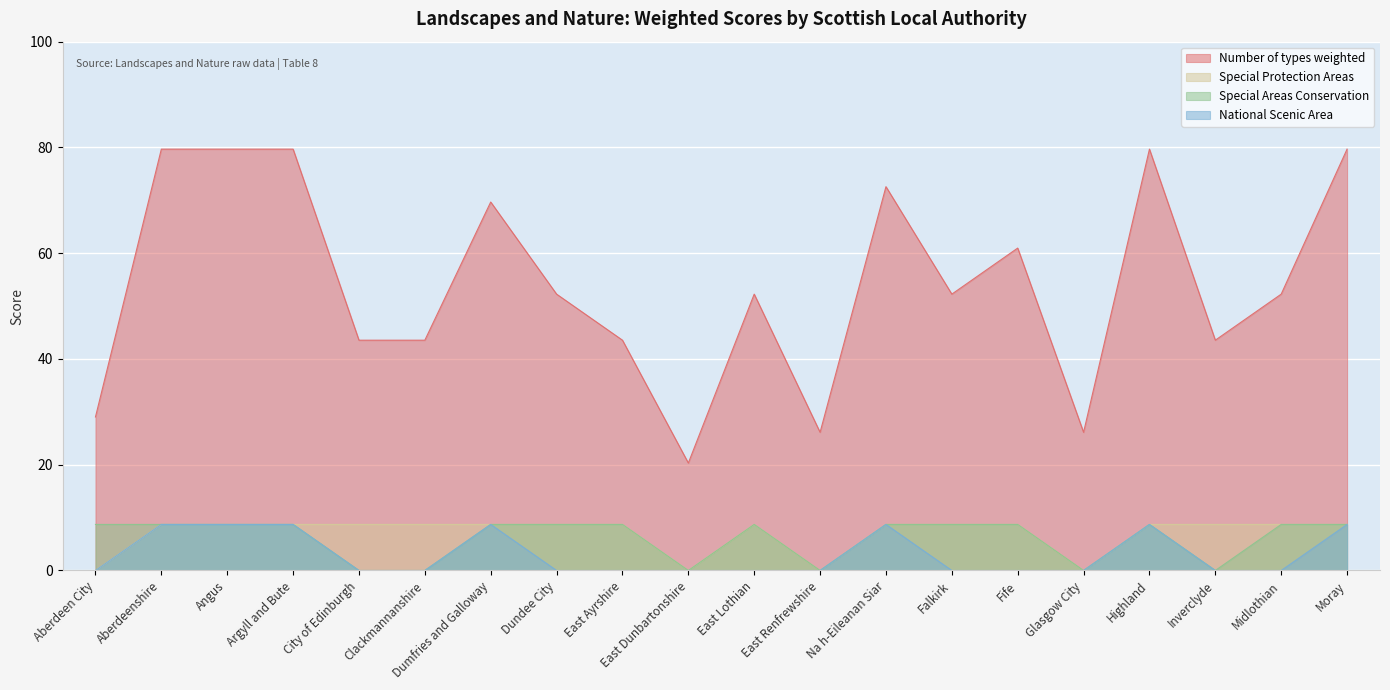

Which series has the largest total across all categories?

Number of types weighted